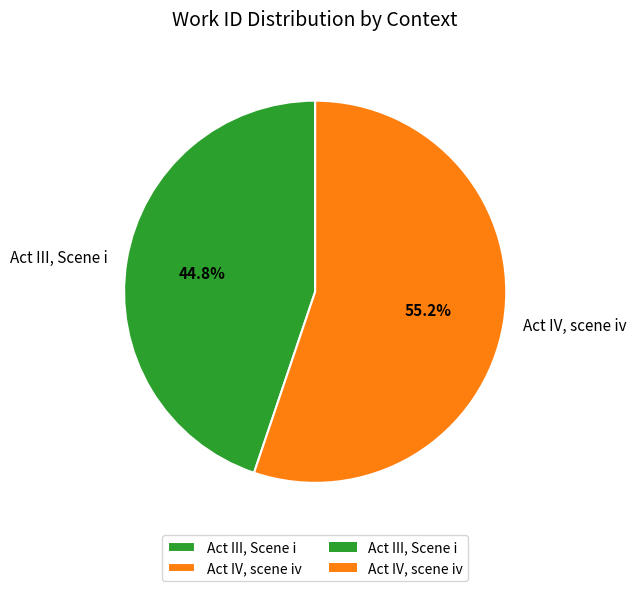

Approximately how many times larger is the value at Act IV, scene iv compared to Act III, Scene i?

1.2